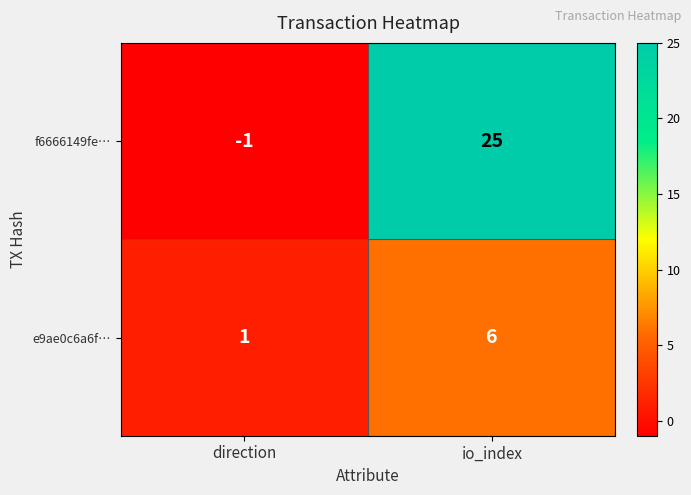

At which category is the sum across all series the highest?

io_index